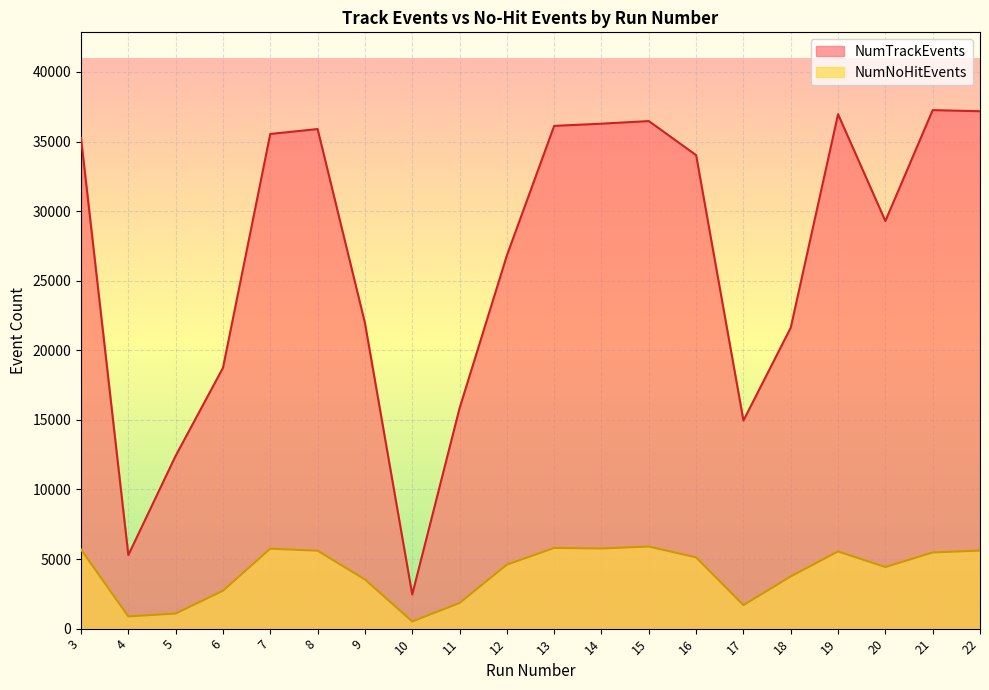

Reading left to right, what are all the values shown in this chart?

NumTrackEvents: 3=35238	4=5288	5=12418	6=18739	7=35543	8=35895	9=21968	10=2453	11=15833	12=26810	13=36123	14=36281	15=36469	16=34022	17=14950	18=21625	19=36960	20=29287	21=37256	22=37175
NumNoHitEvents: 3=5686	4=874	5=1083	6=2721	7=5745	8=5598	9=3535	10=517	11=1839	12=4595	13=5797	14=5756	15=5898	16=5120	17=1688	18=3747	19=5546	20=4423	21=5471	22=5606